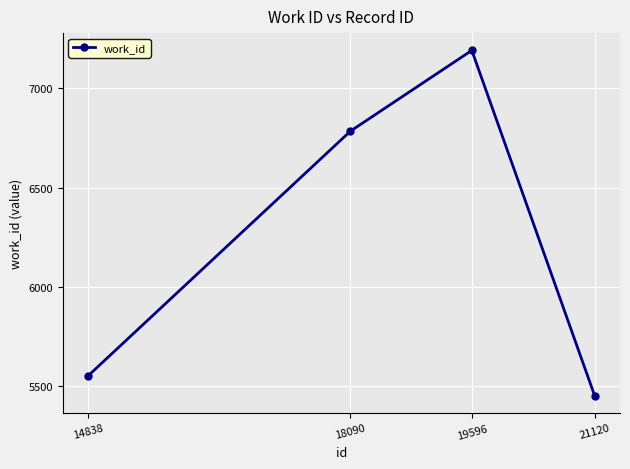

Between 18090 and 21120, which is larger?

18090